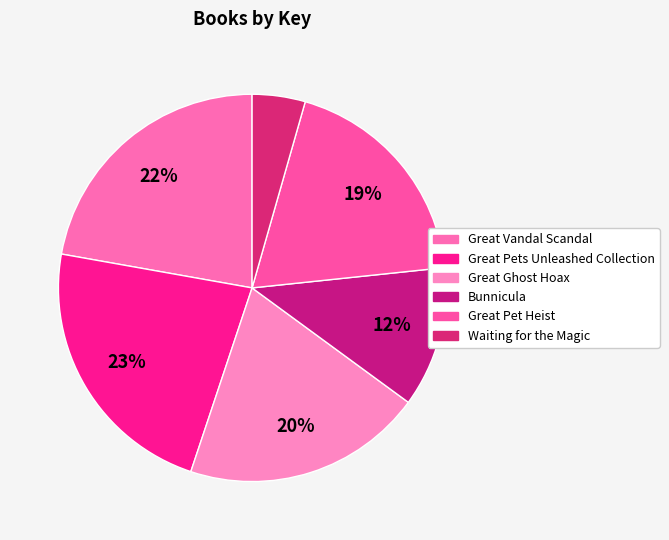

Is Great Pets Unleashed Collection the majority of the pie?

No